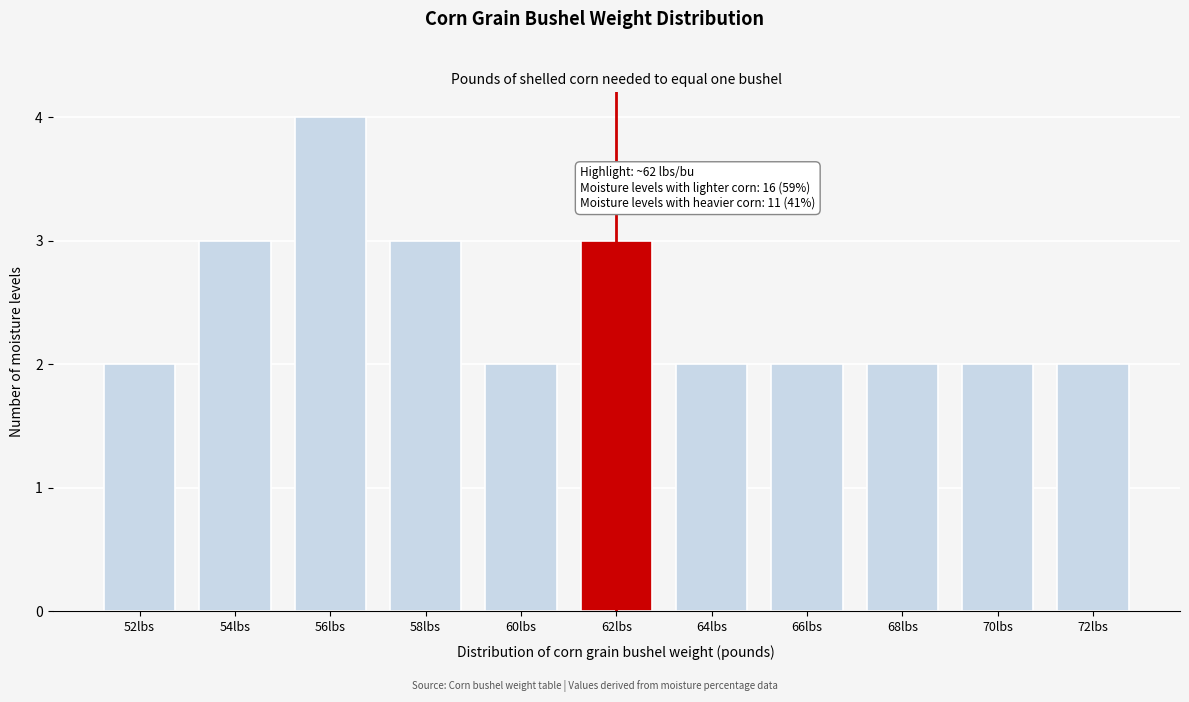

Reading right to left, list all the values displayed in this chart.

72lbs=2	70lbs=2	68lbs=2	66lbs=2	64lbs=2	62lbs=3	60lbs=2	58lbs=3	56lbs=4	54lbs=3	52lbs=2